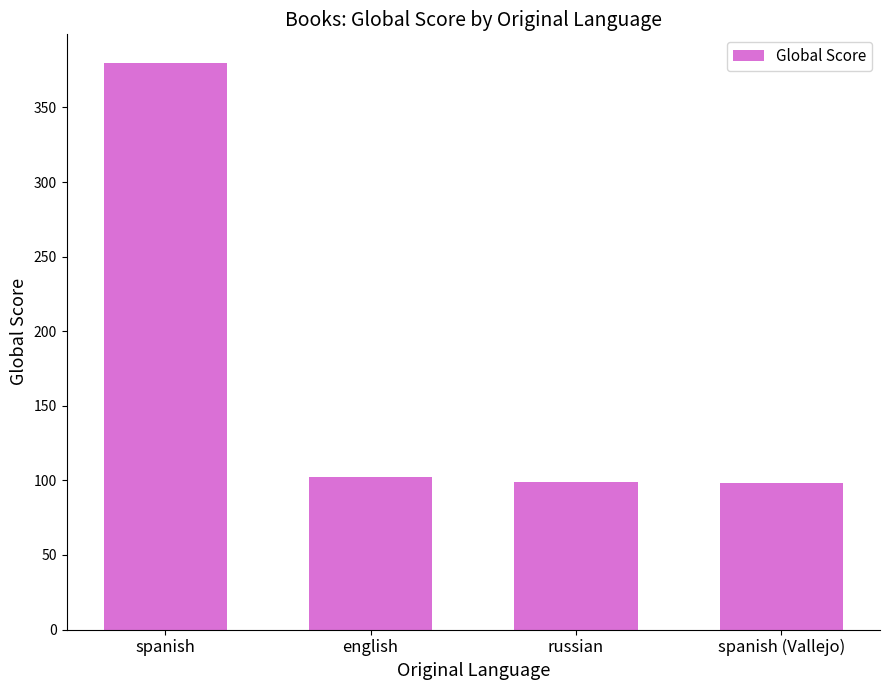

True or false: the data shows 102 at english.

True